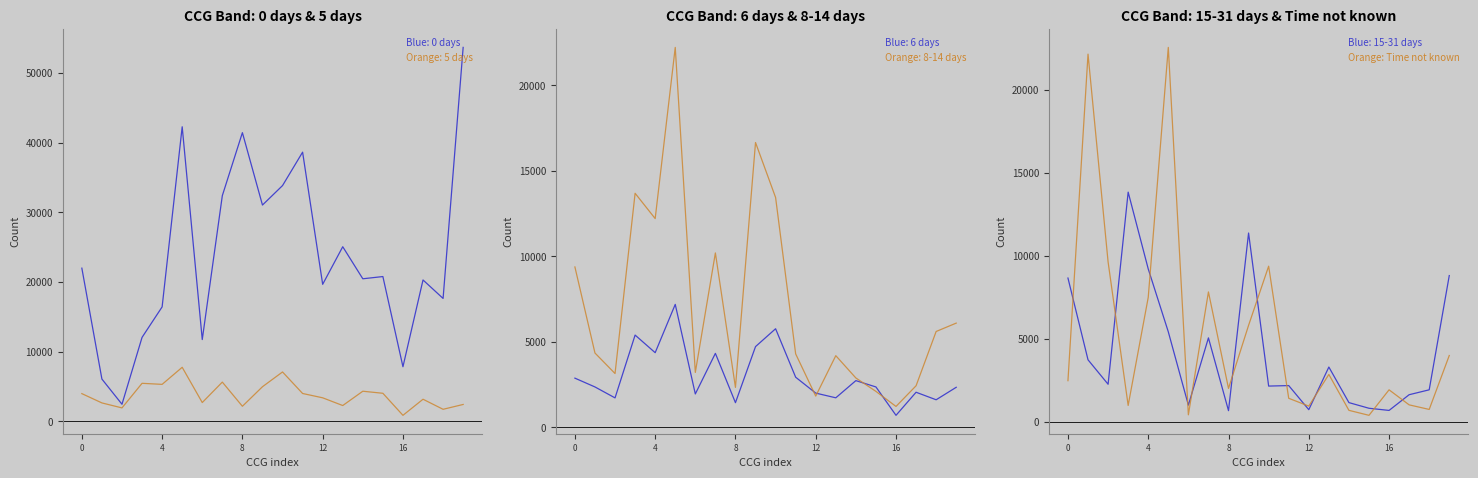

The chart shows a value of 1249 at 12. True or false?

False